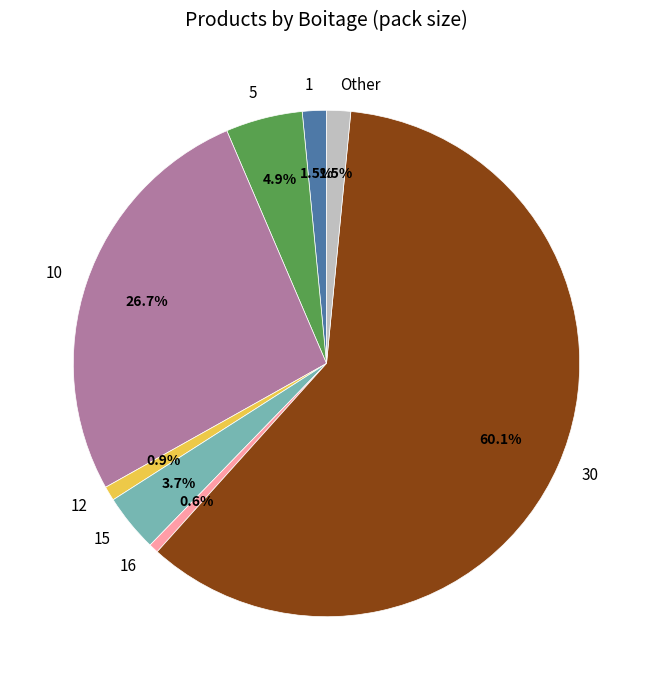

Does 12 represent more than half of the total?

No